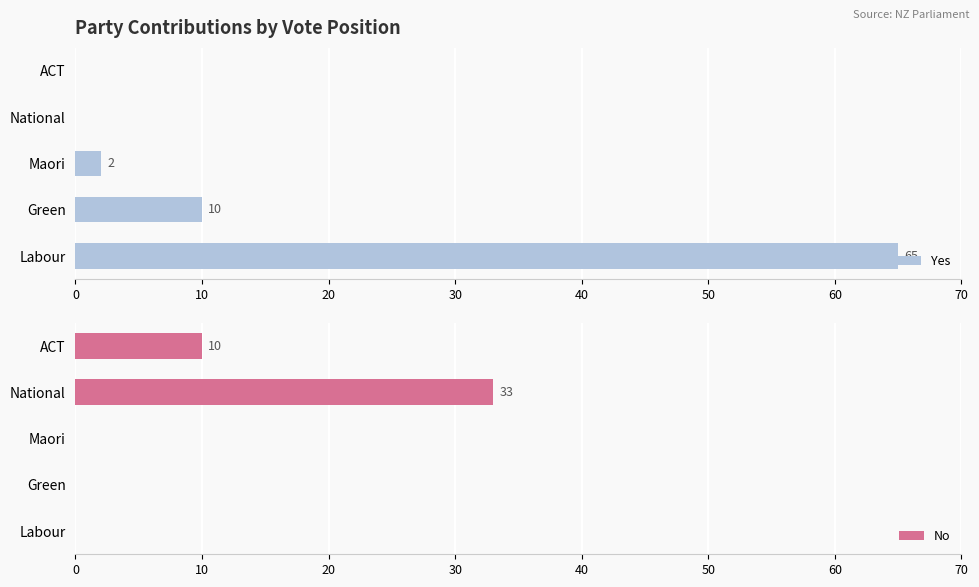

What is the sum of all No values?

43